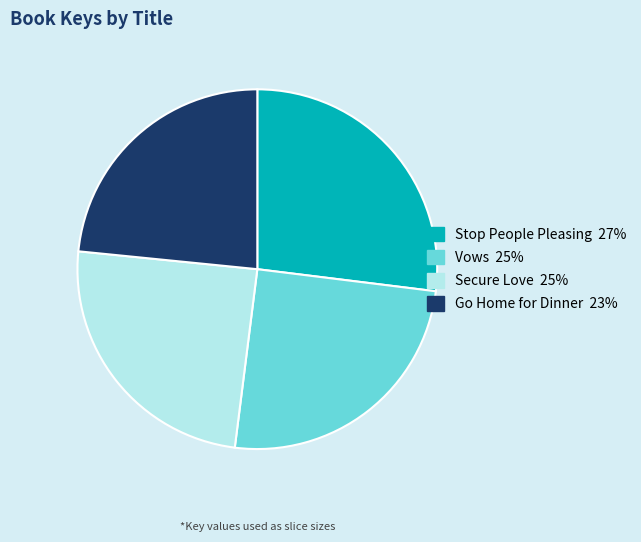

Count the number of slices in the pie.

4